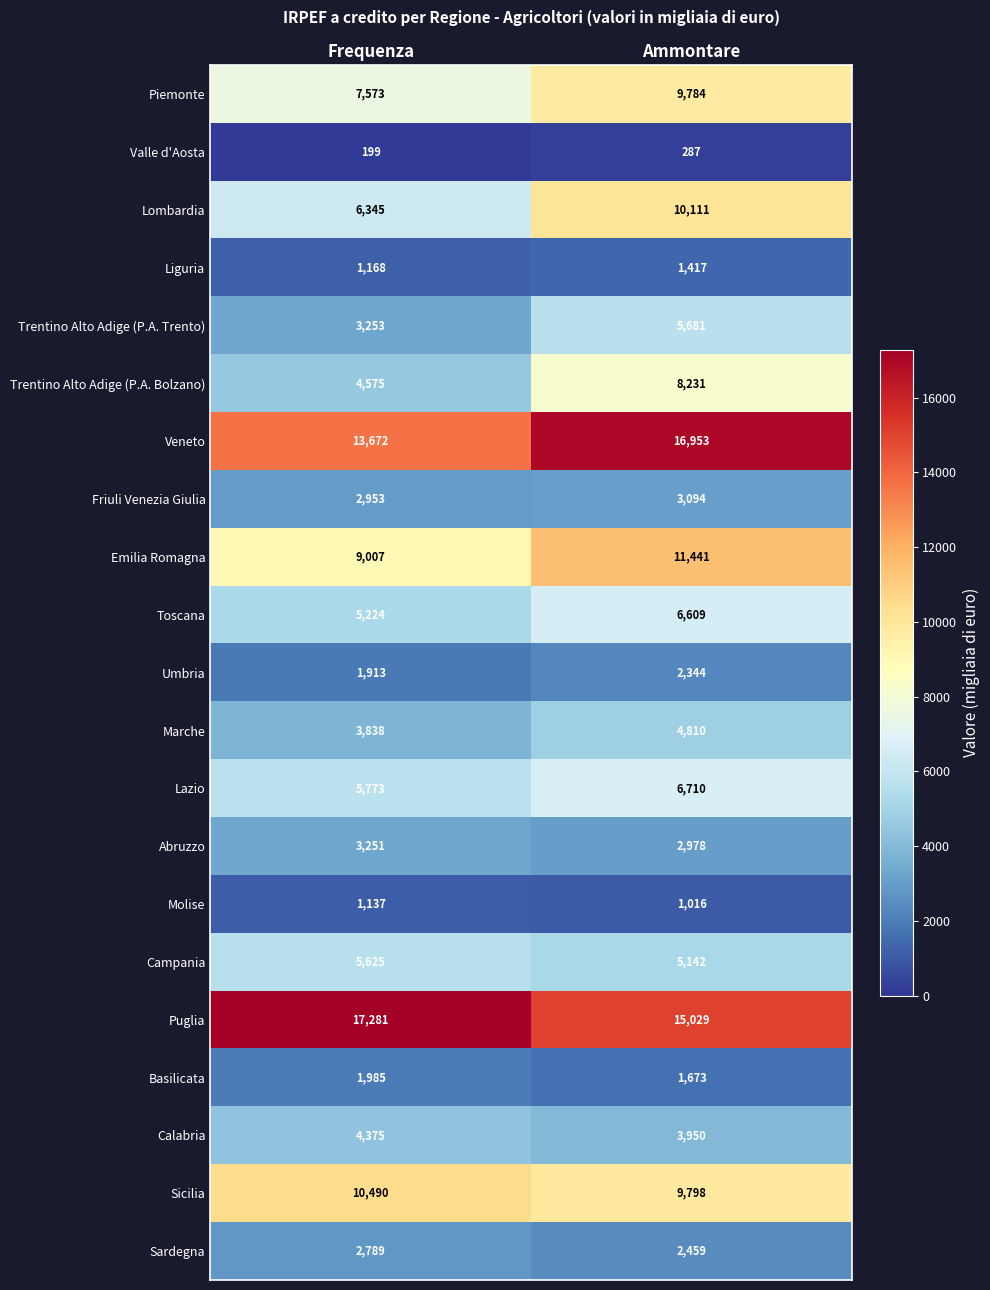

What is the difference between the Trentino Alto Adige (P.A. Bolzano) values at Frequenza and Ammontare?

3656